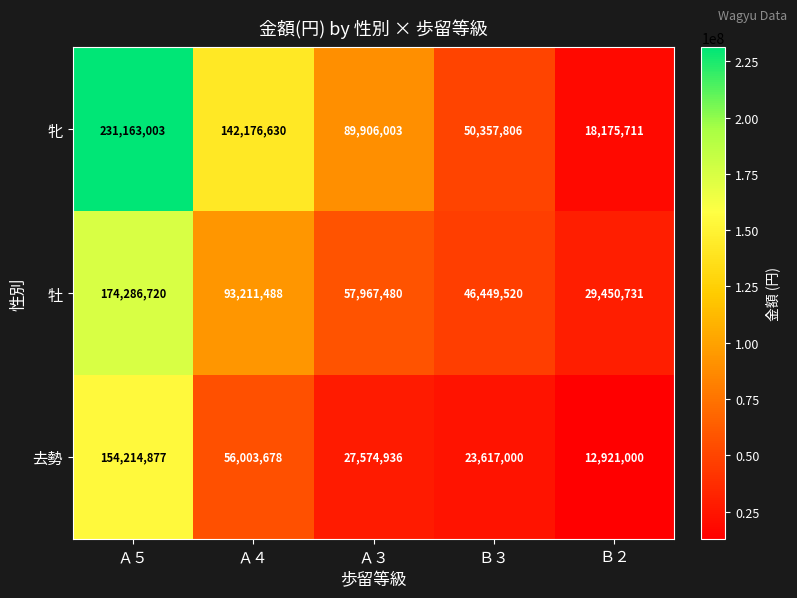

What is the spread (max minus min) of values at Ｂ３?

26740806